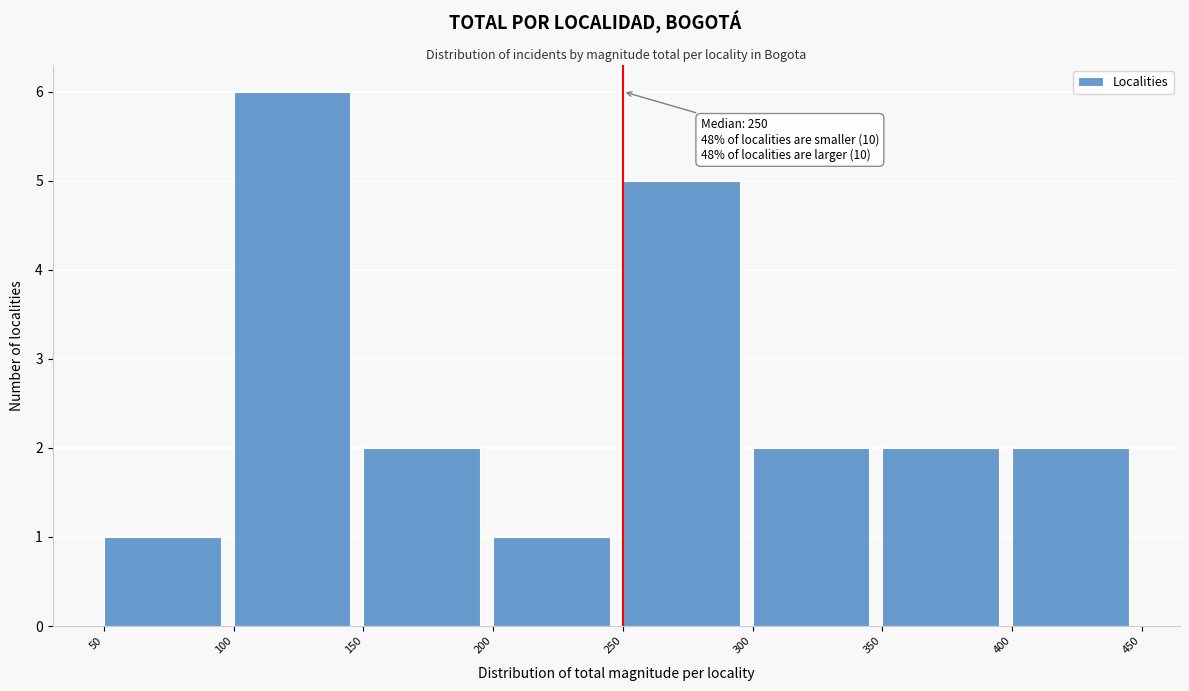

Over which range of the x-axis is the bar tallest?

100 to 150